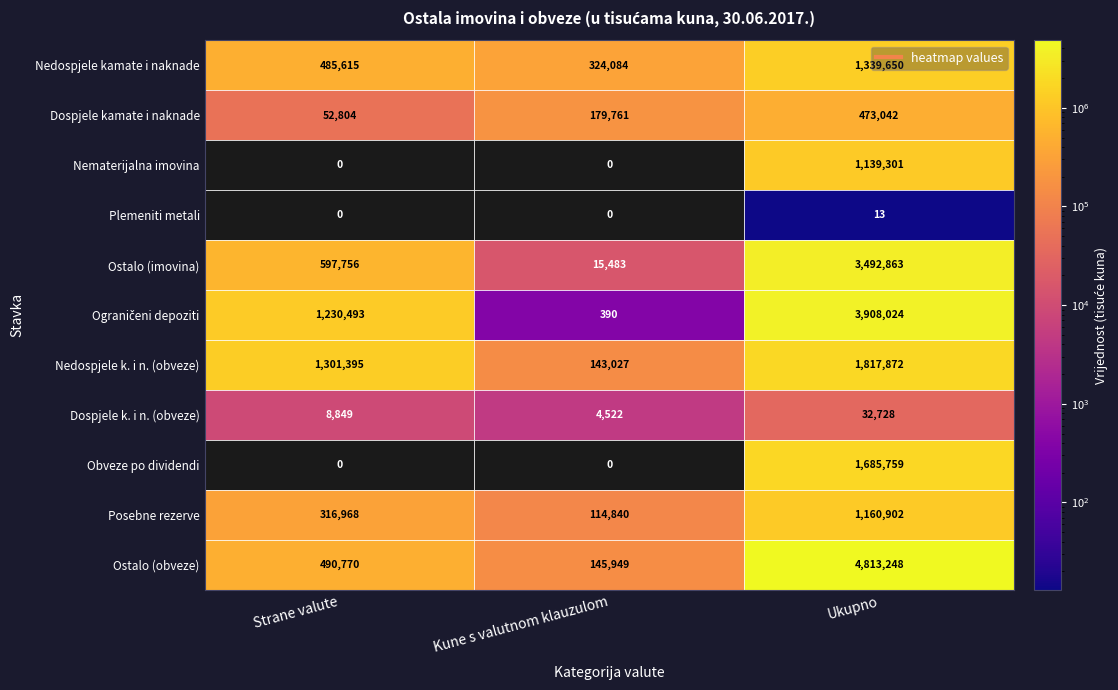

What is the difference between the Plemeniti metali values at Ukupno and Kune s valutnom klauzulom?

13